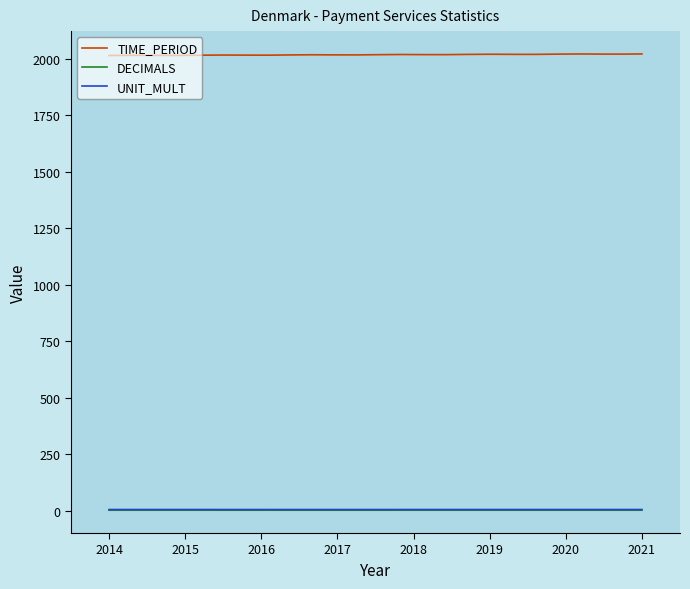

Does the chart display data point markers on the line(s)?

No